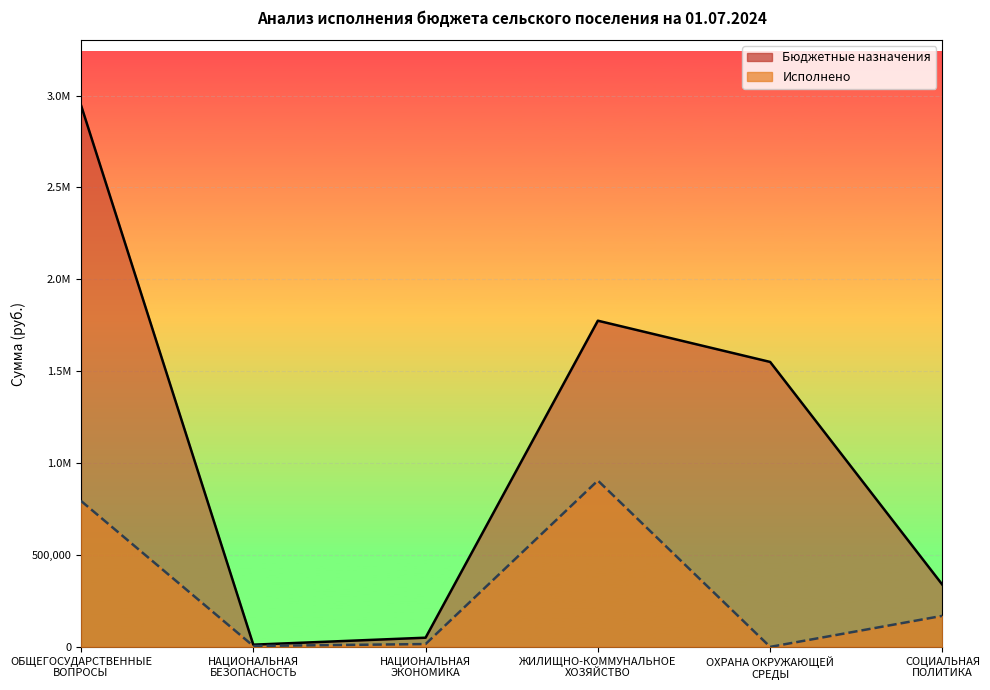

Rank the series by their average value, from highest to lowest.

Бюджетные назначения, Исполнено